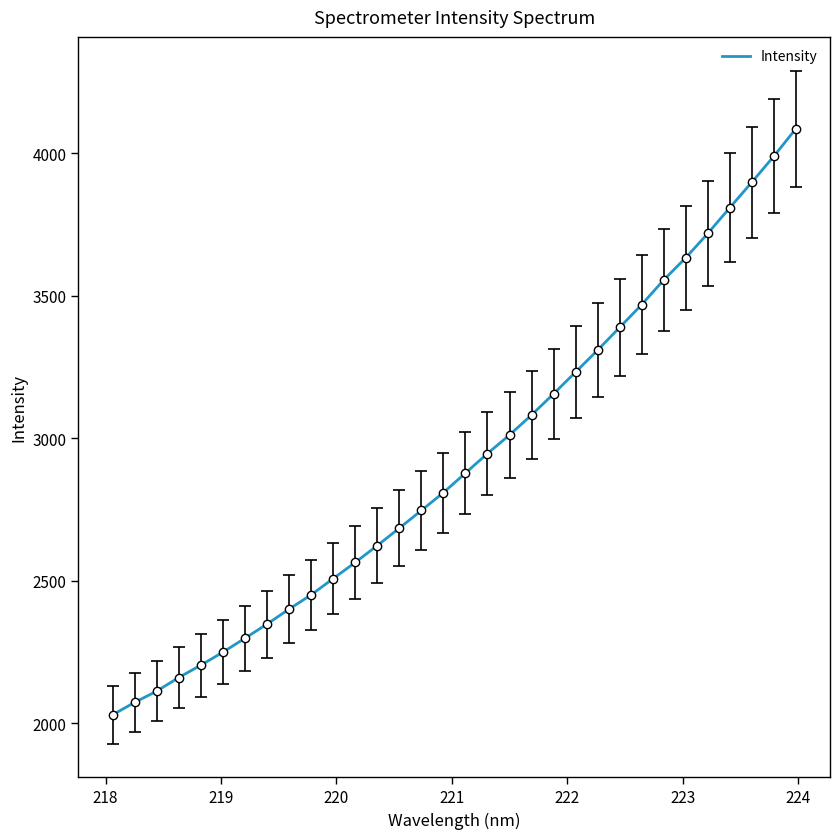

True or false: there are more than 0 points higher than both neighbors.

False